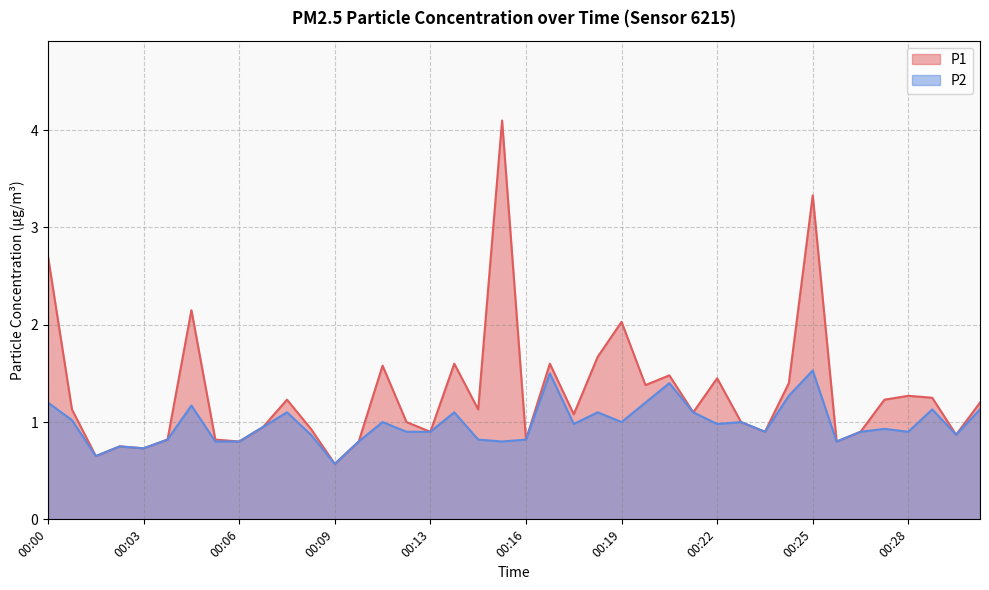

At how many categories does at least one series exceed 1?

22